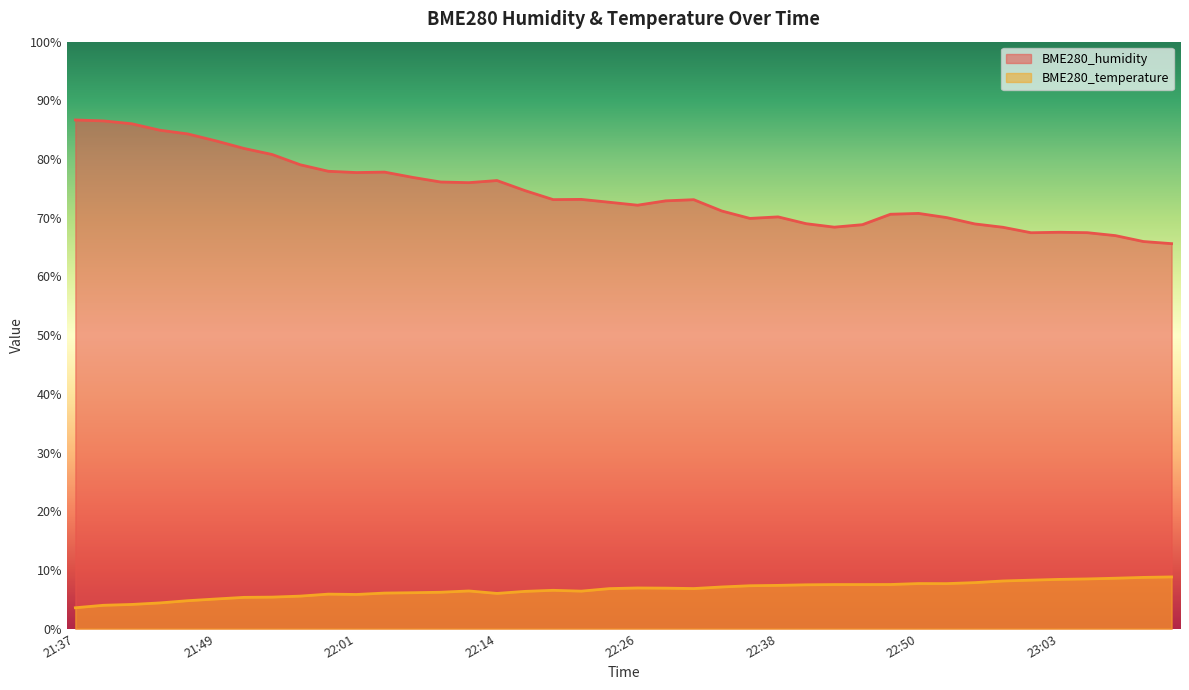

At which label does BME280_humidity first exceed 73?

21:37